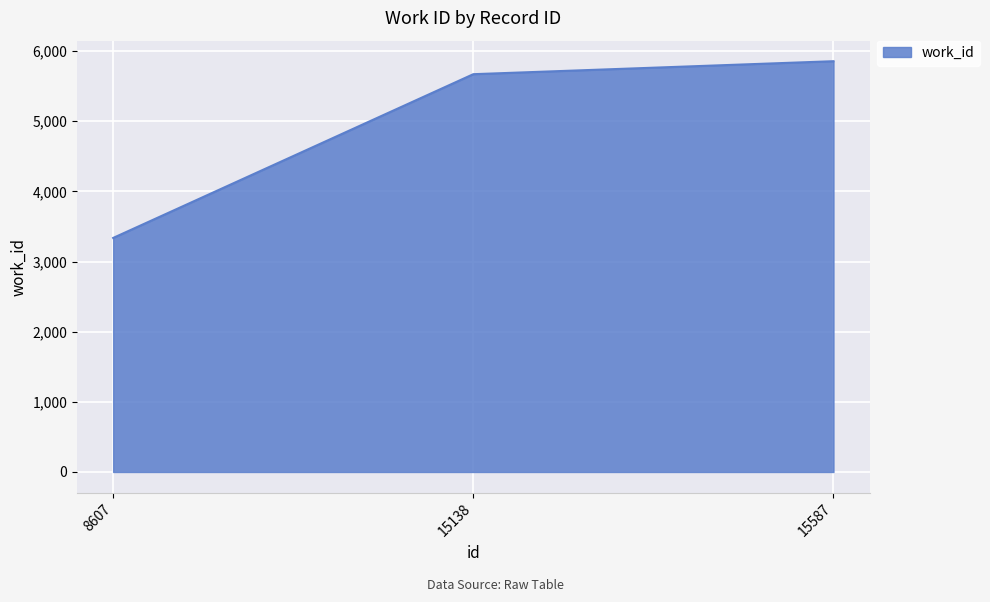

List the labels in order of value, smallest first.

8607, 15138, 15587